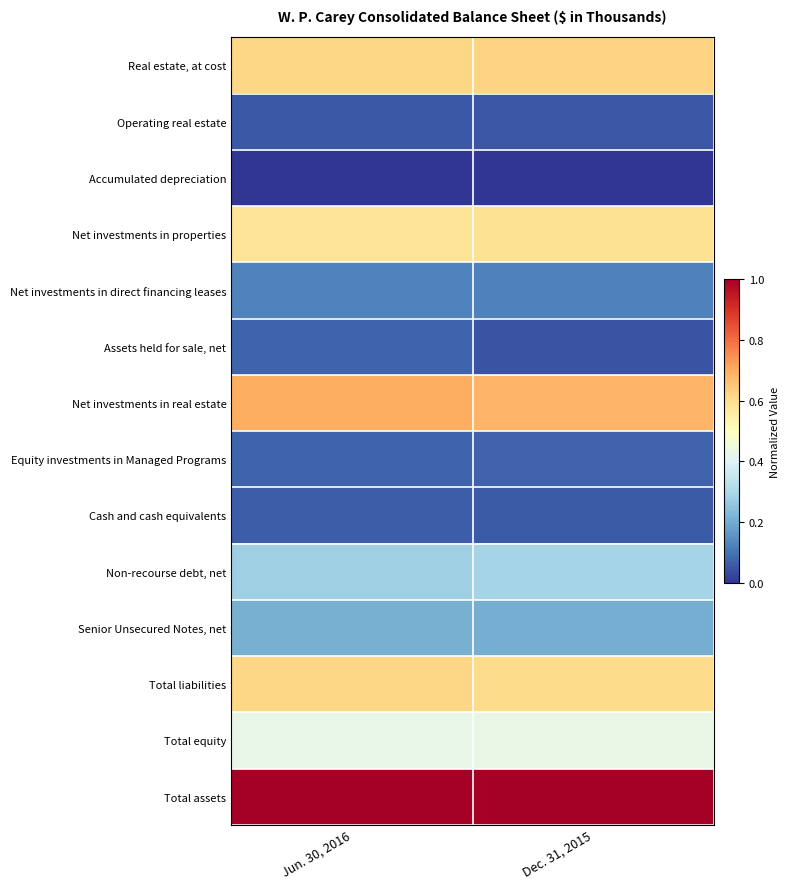

How many categories are shown in the chart?

2